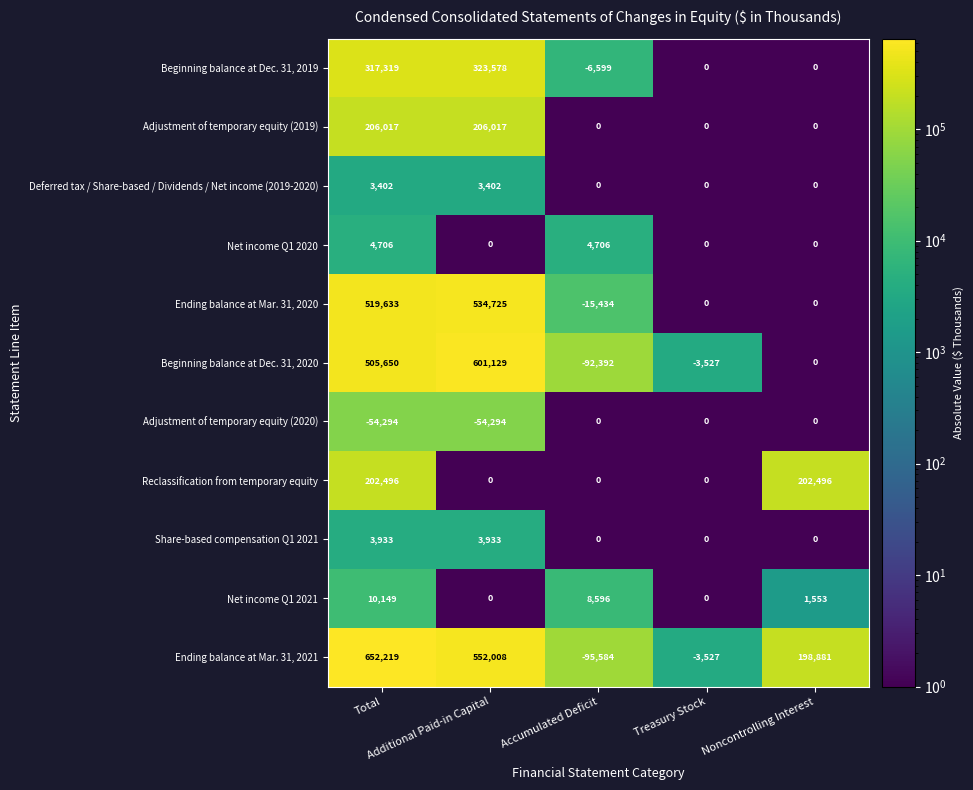

How many Net income Q1 2021 values are between 0 and 8596?

4